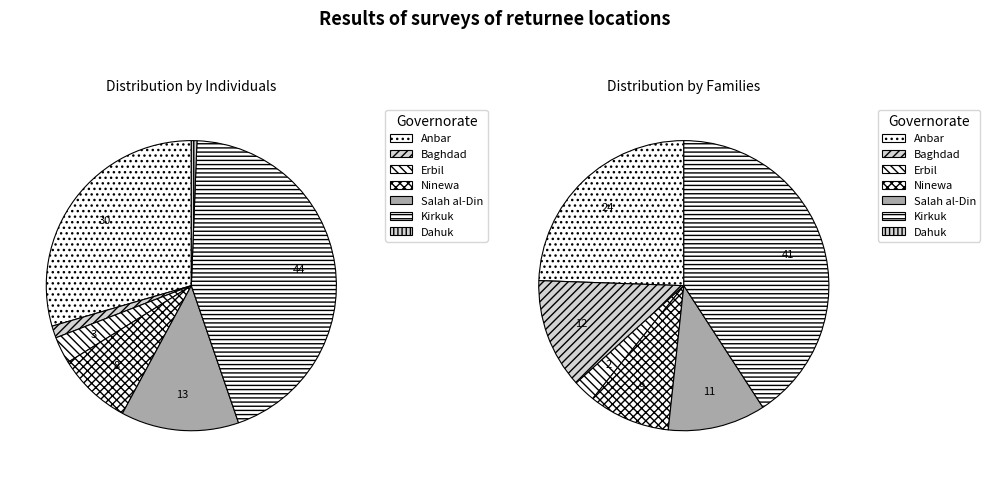

What portion of the pie excludes Erbil?

97.0%